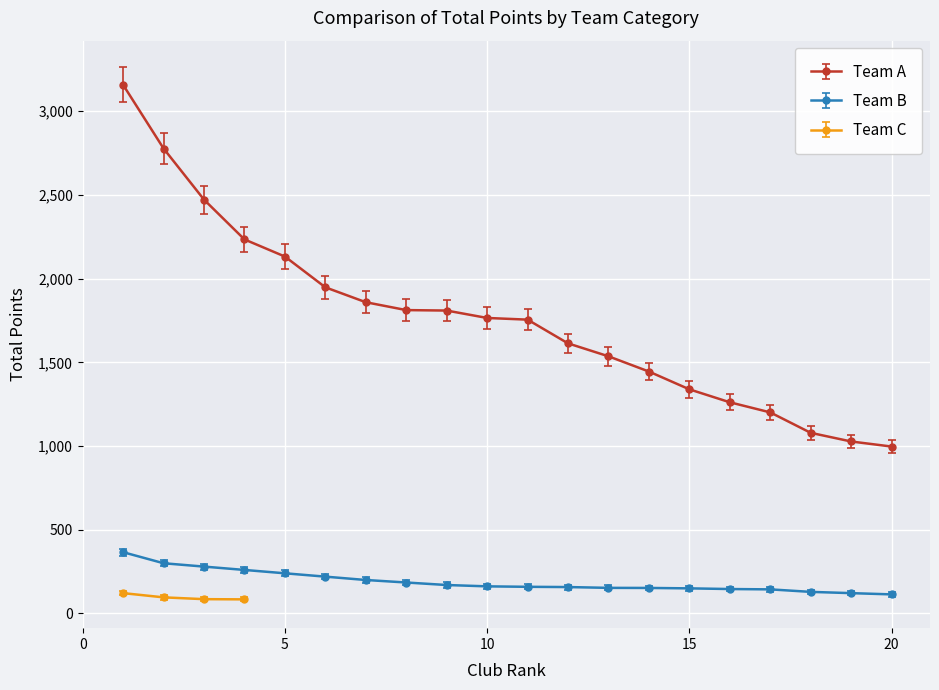

Which has a higher value, 9 or 16?

9